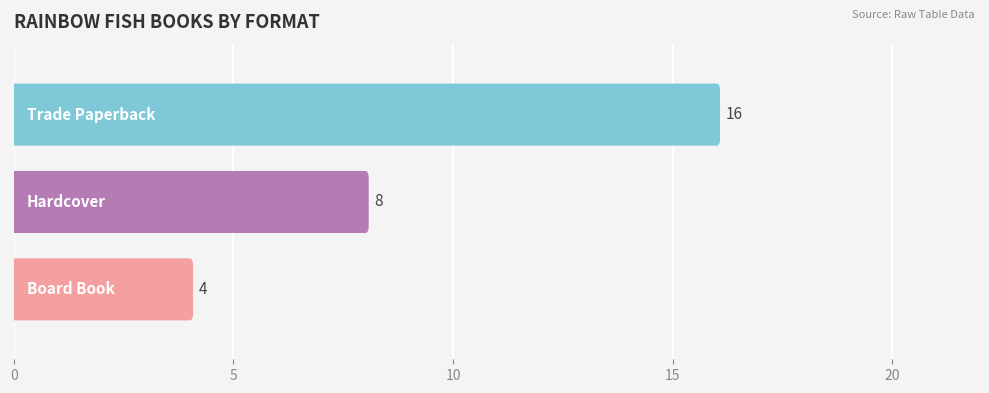

List the labels in order of value, smallest first.

Board Book, Hardcover, Trade Paperback